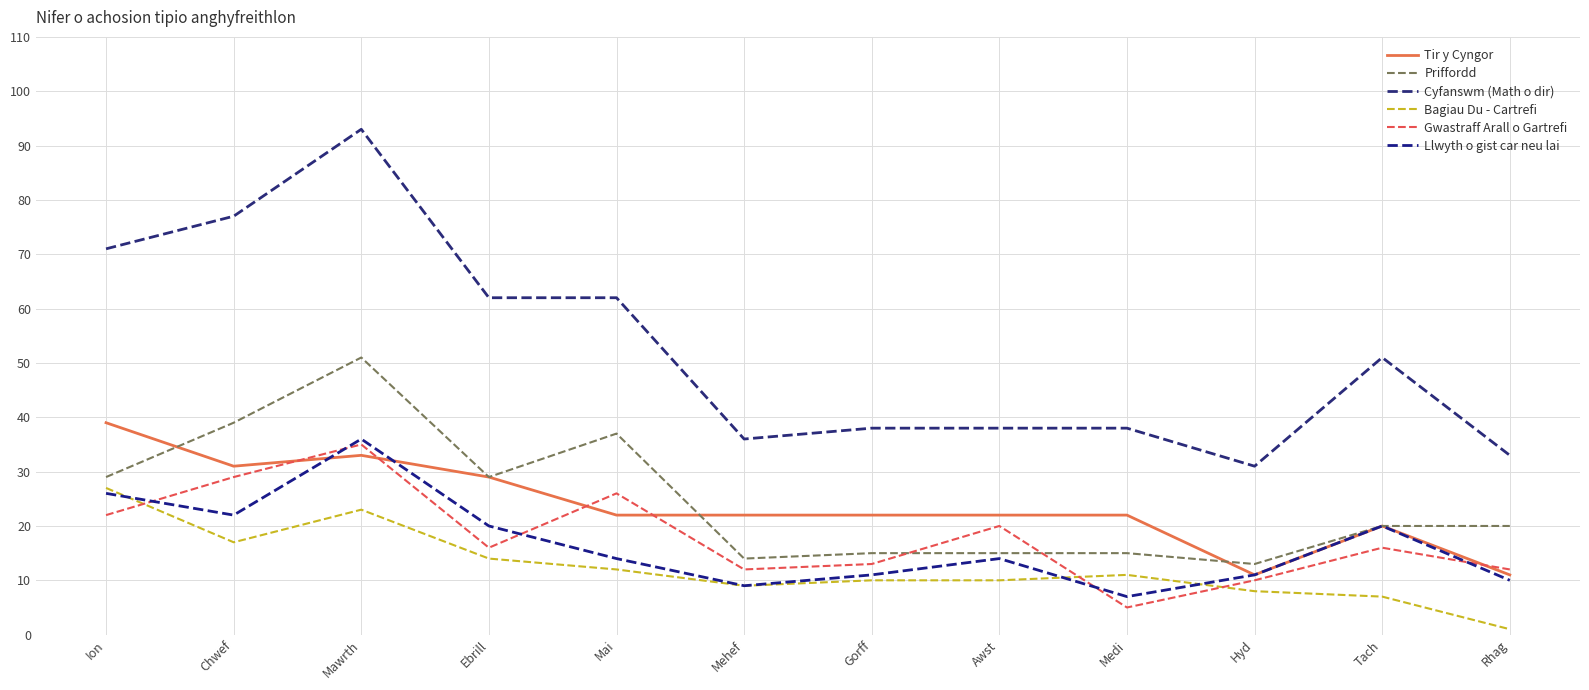

Which series has the largest total across all categories?

Cyfanswm (Math o dir)